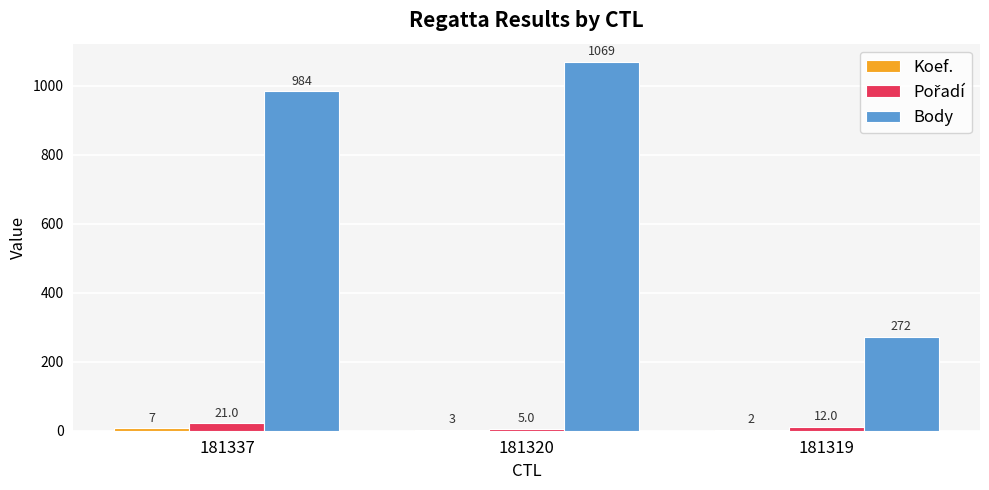

True or false: Body has a value of 984 at 181337.

True